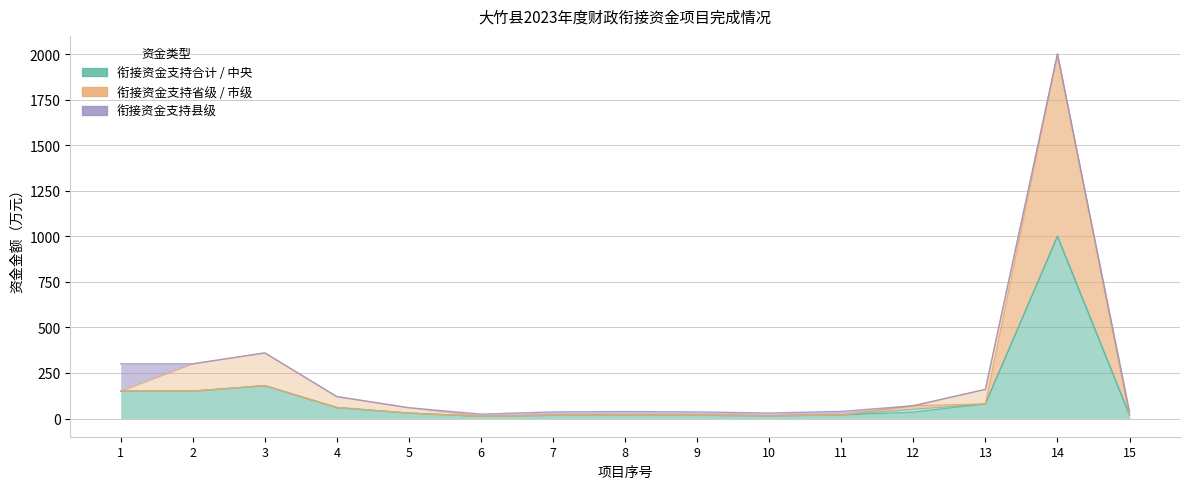

Reading right to left, what are all the values shown in this chart?

衔接资金支持合计: 18.5	1000.0	80.0	35.0	19.5	15.0	18.0	19.0	18.0	12.0	29.5	60.0	180.0	150.0	150.0
衔接资金支持中央: 0.0	0.0	0.0	15.0	0.0	0.0	0.0	0.0	0.0	0.0	0.0	0.0	0.0	0.0	0.0
衔接资金支持省级: 0.0	1000.0	0.0	20.0	0.0	0.0	0.0	0.0	0.0	0.0	0.0	0.0	0.0	0.0	0.0
衔接资金支持市级: 0.0	0.0	80.0	0.0	0.0	0.0	0.0	0.0	0.0	0.0	29.5	60.0	180.0	150.0	0.0
衔接资金支持县级: 18.5	0.0	0.0	0.0	19.5	15.0	18.0	19.0	18.0	12.0	0.0	0.0	0.0	0.0	150.0